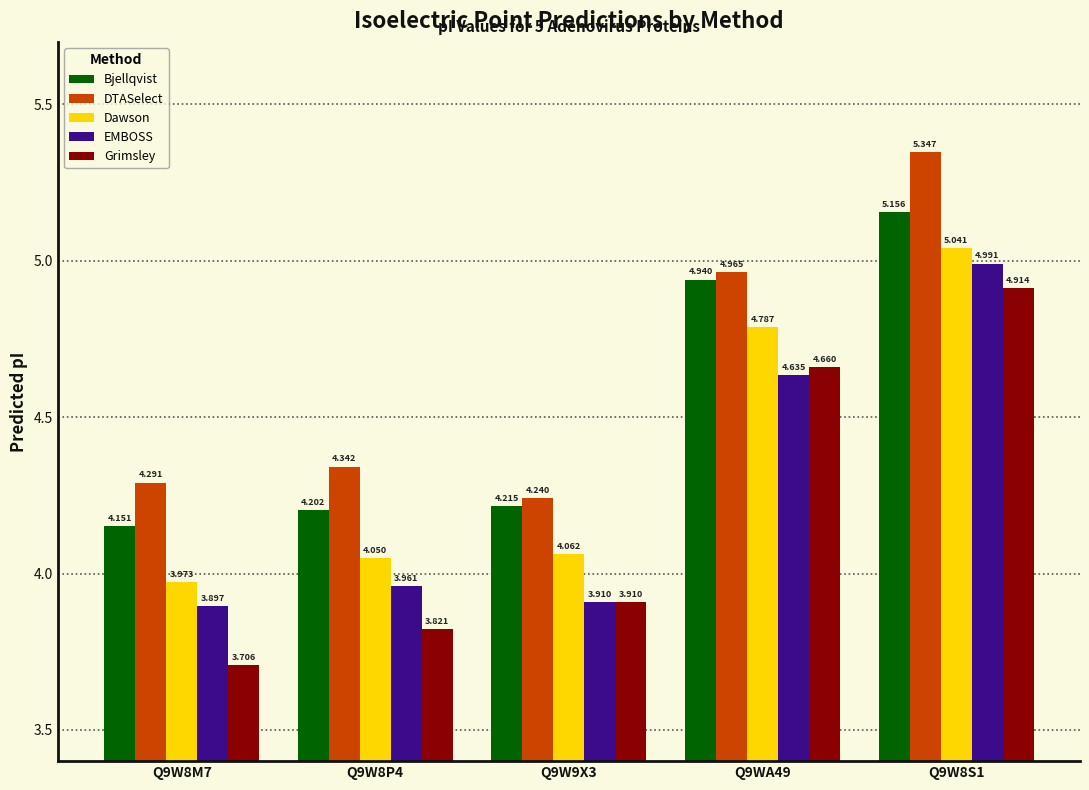

Is it true that Grimsley equals 2.3 at Q9W8M7?

False